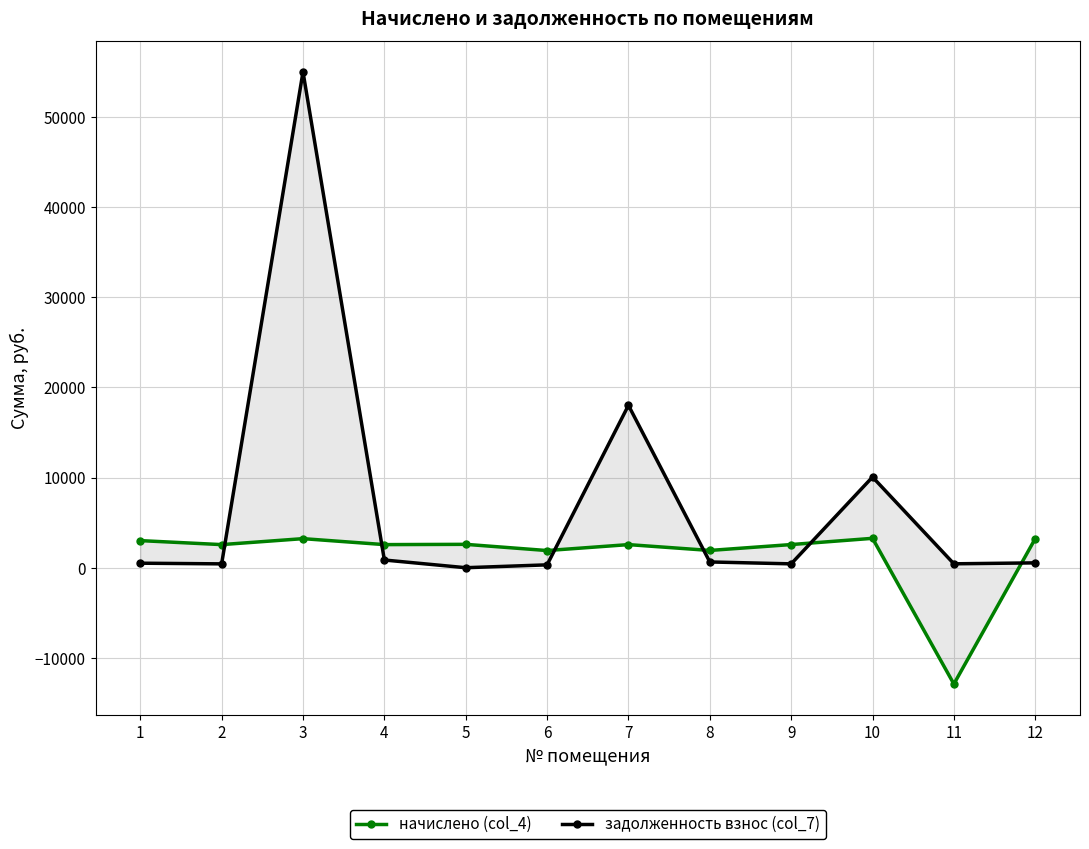

Rank the categories by начислено (col_4) value from highest to lowest.

10, 12, 3, 1, 5, 9, 2, 4, 7, 8, 6, 11